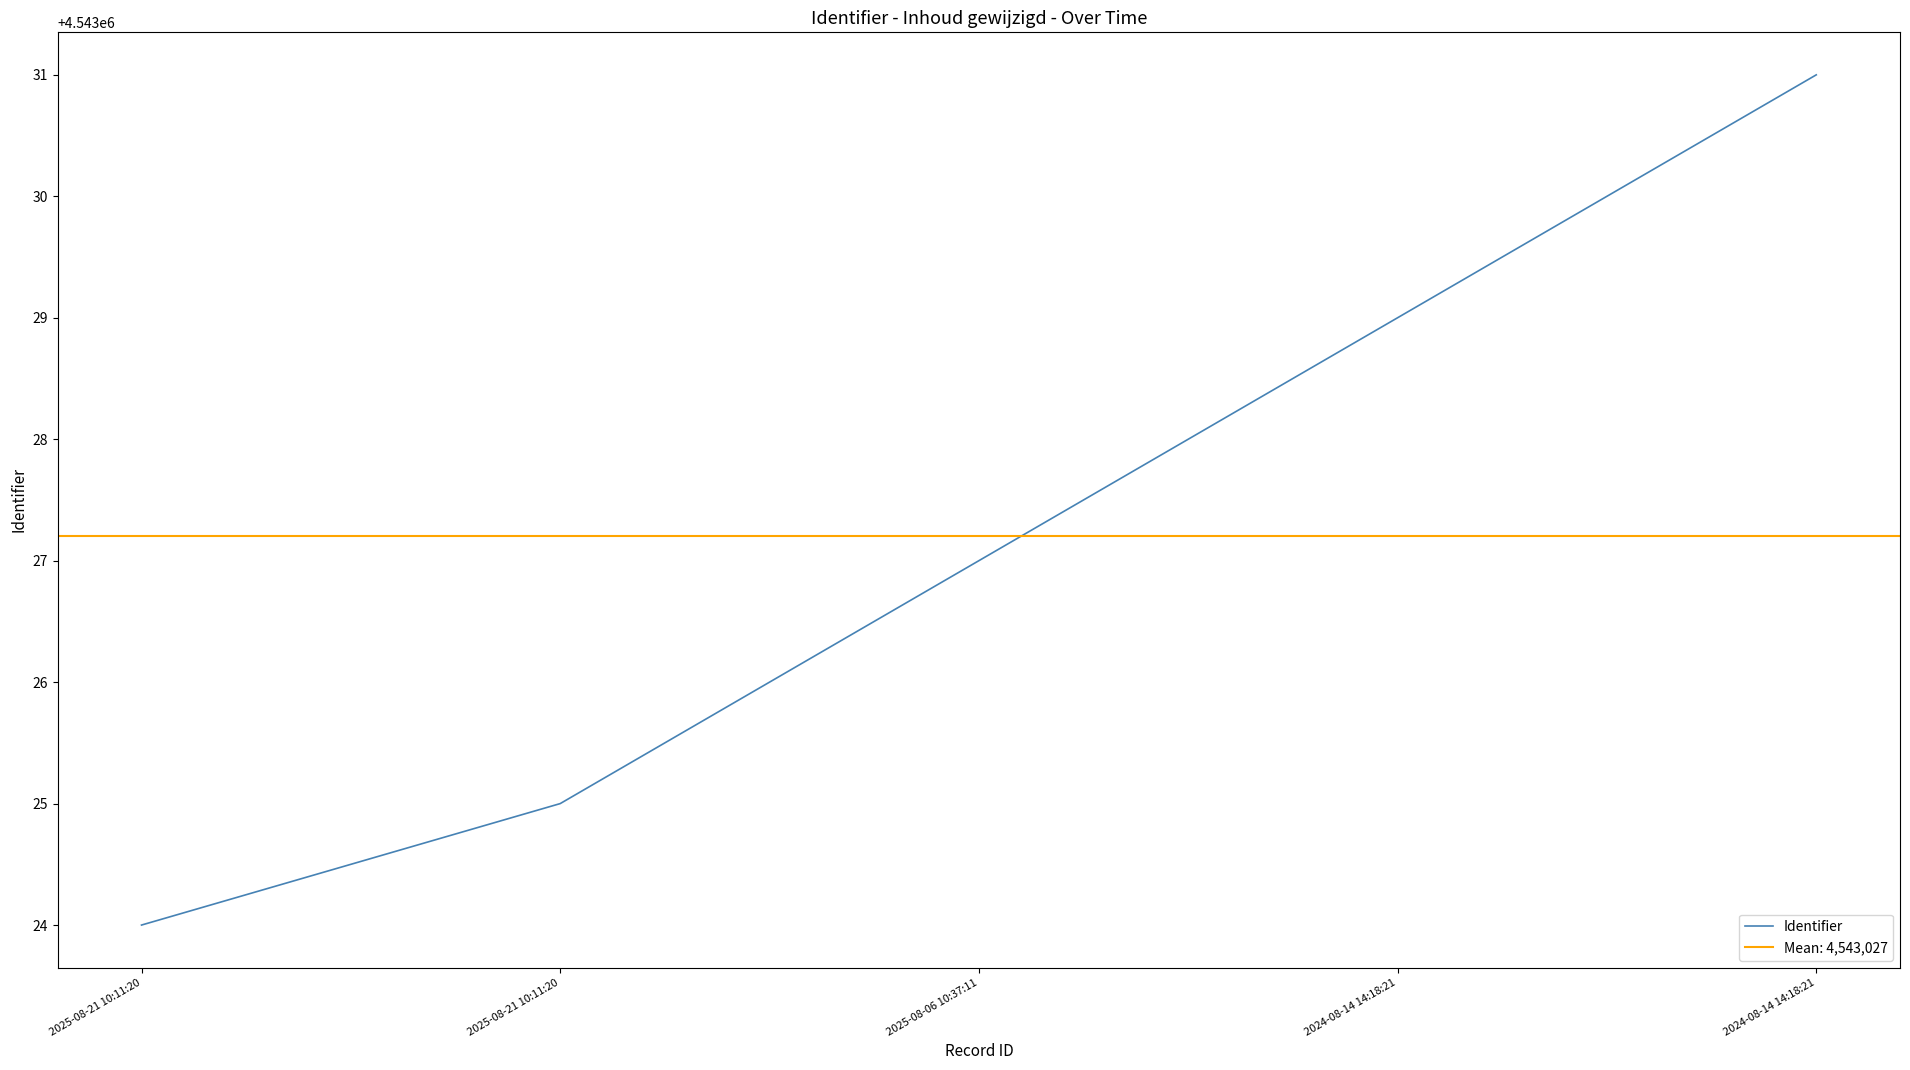

What is the greatest value displayed?

4543031